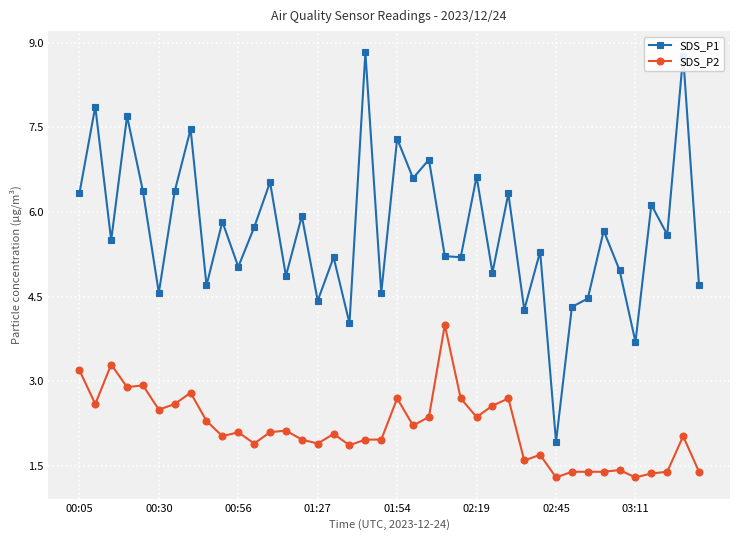

Rank the series by their maximum value, from lowest to highest.

SDS_P2, SDS_P1